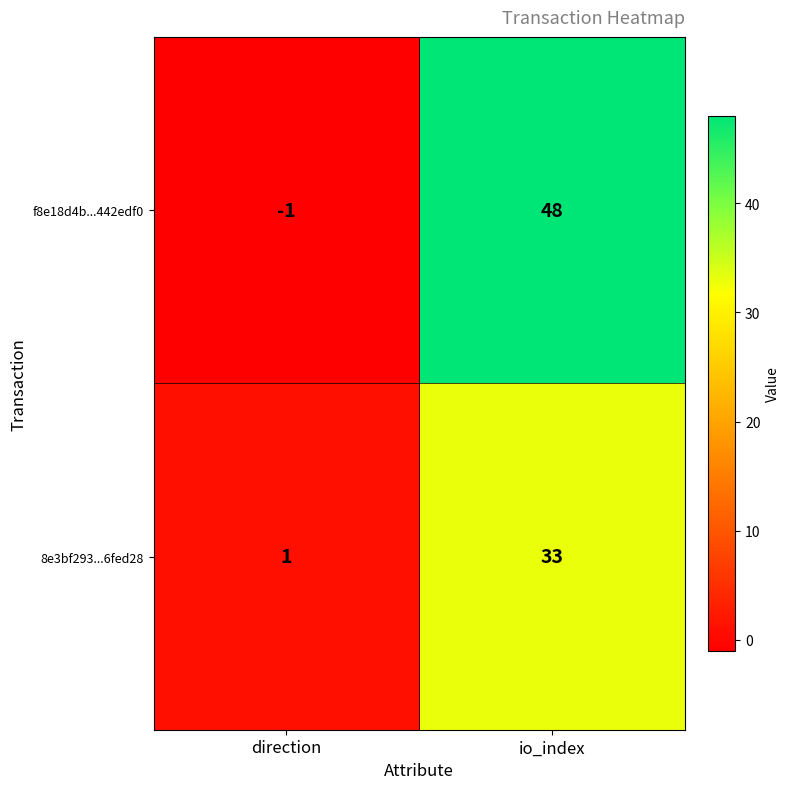

At how many categories does at least one series exceed 9?

1